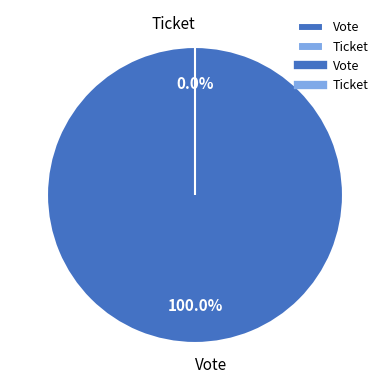

True or false: Vote accounts for 99% of the total.

False